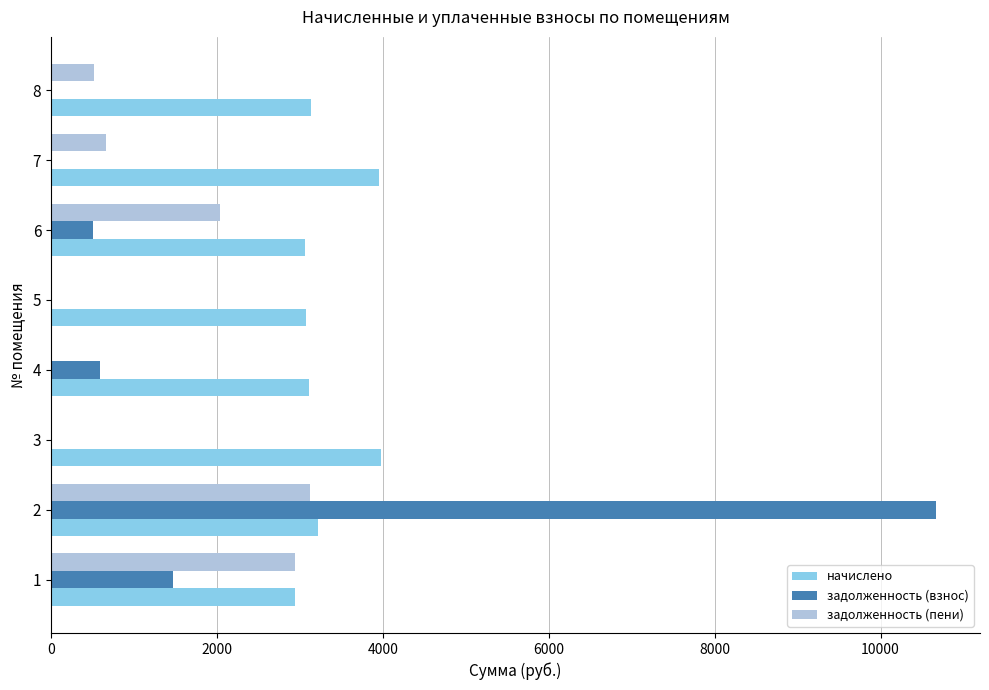

Is the value of начислено at 6 greater than the value of задолженность (пени) at 8?

Yes